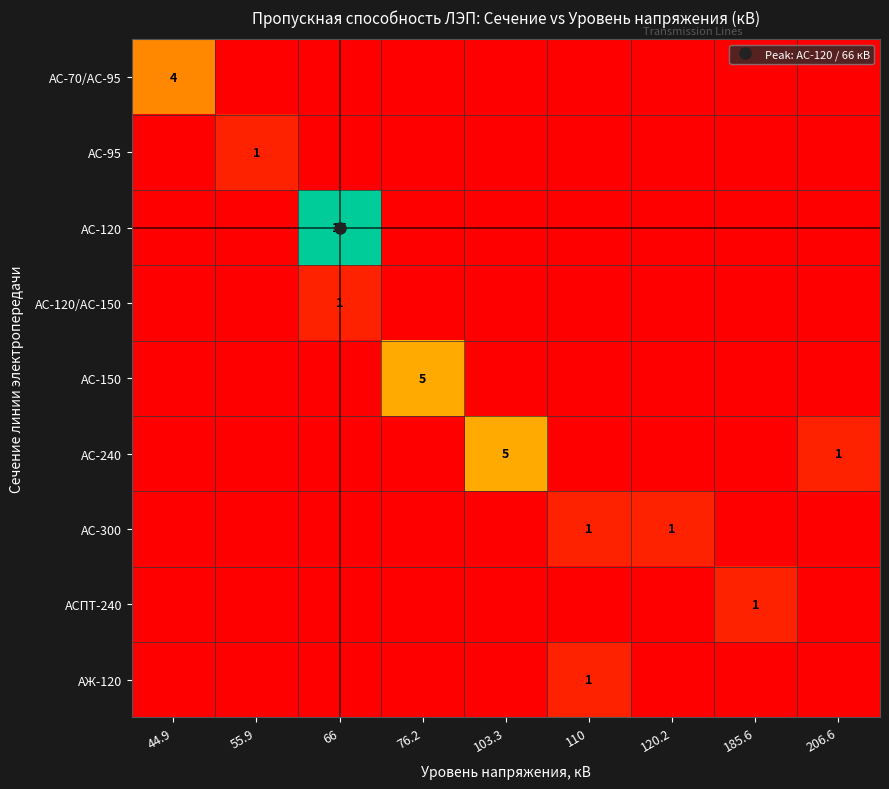

Count the АС-120/АС-150 values in the range 0 to 1.

9